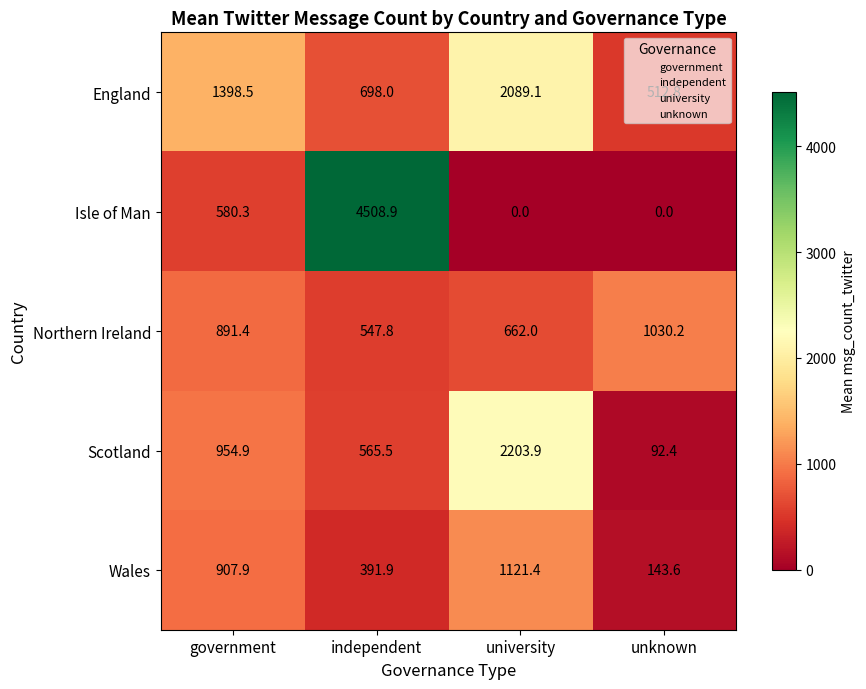

Is it true that Northern Ireland equals 662.0 at university?

True